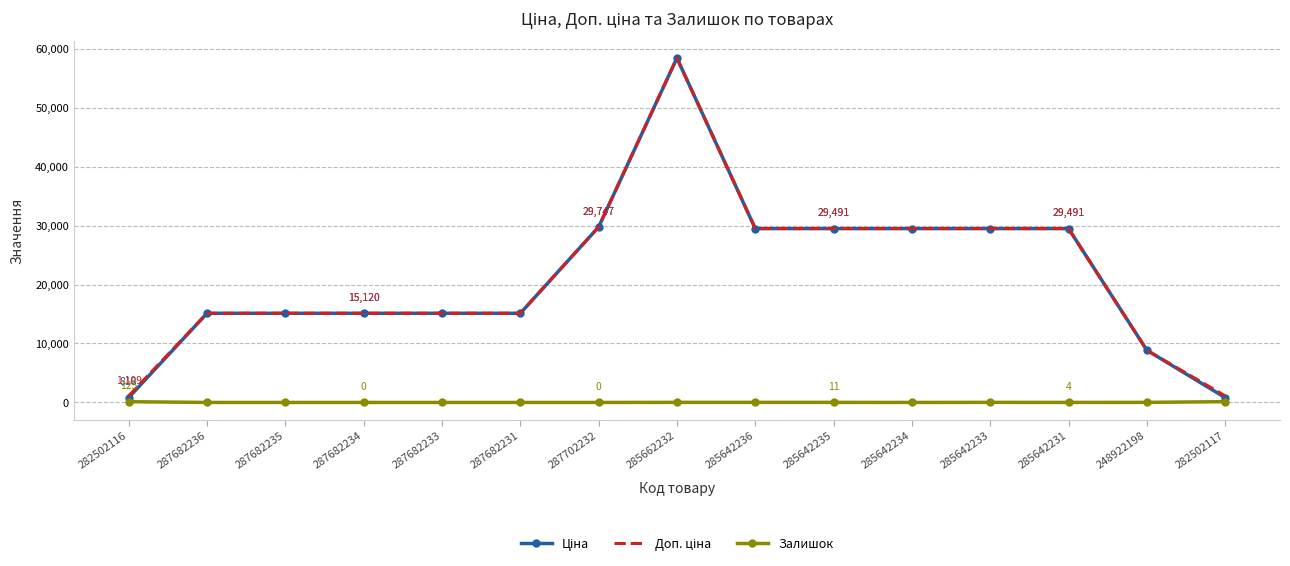

What is the highest value of the Залишок series?

129.0